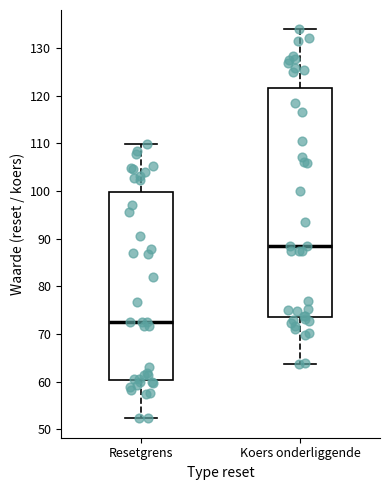

Reading left to right, read every box against the y-axis: the position of its median line, the range the box covers, and the ends of its whiskers. The values are not printed on the chart, so give them approximately, as read against the axis.

Resetgrens: median 73, box 60 to 100, whiskers 52 to 110
Koers onderliggende: median 88, box 73 to 122, whiskers 64 to 134